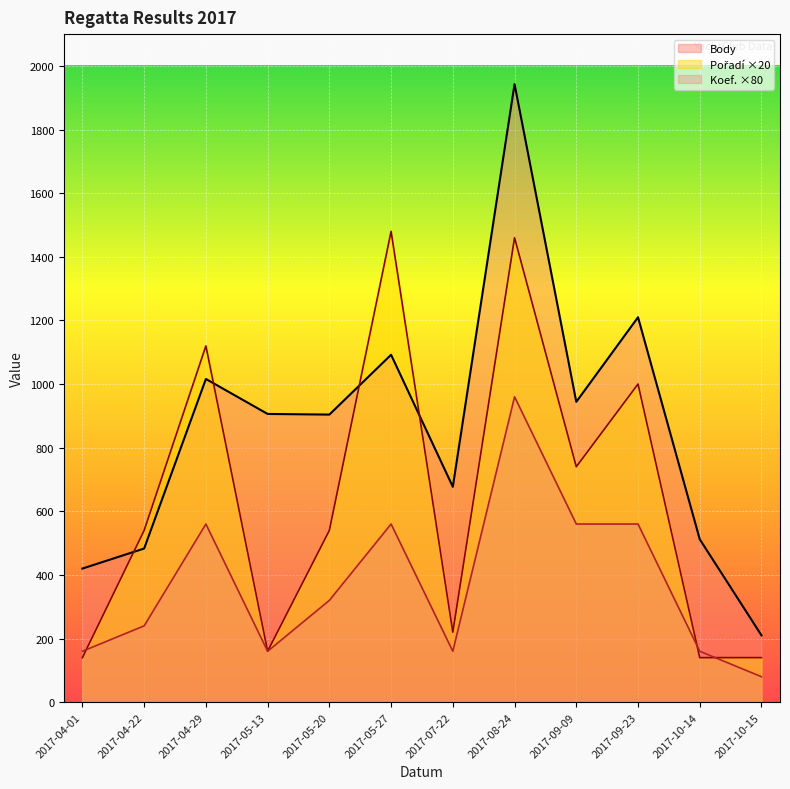

What is the label of the 12th point from the left?

2017-10-15